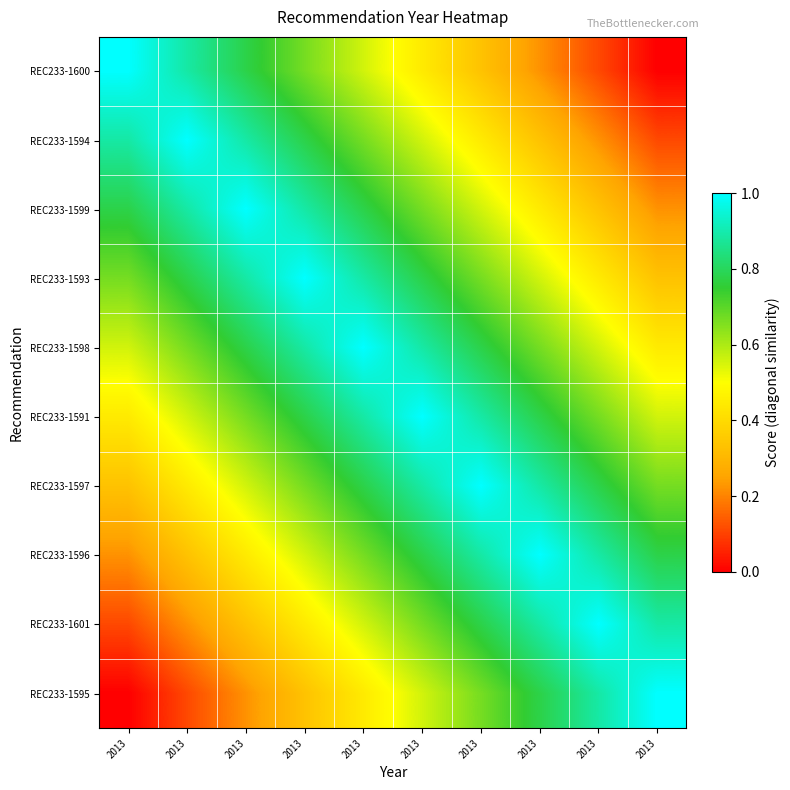

What is the difference between the highest and lowest values at 2013?

1.0